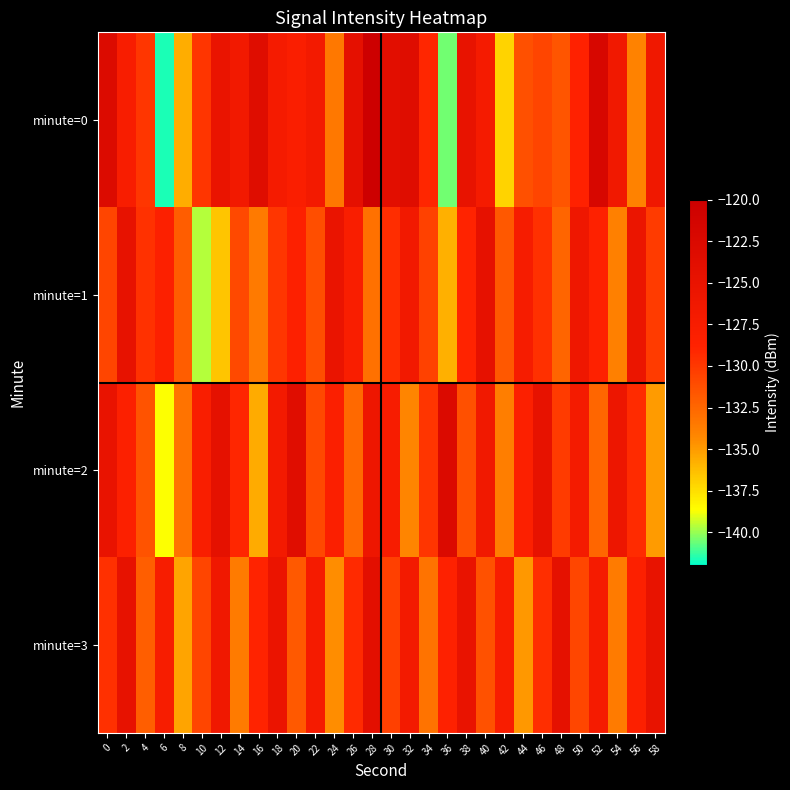

Reading left to right, what are all the values shown in this chart?

minute=0: 0=-122.9	2=-127.6	4=-129.9	6=-141.6	8=-135.7	10=-129.8	12=-125.2	14=-126.6	16=-123.4	18=-127.2	20=-127.9	22=-126.8	24=-133.4	26=-124.3	28=-120.2	30=-123.8	32=-123.4	34=-129.0	36=-140.5	38=-124.9	40=-127.1	42=-137.1	44=-131.3	46=-130.7	48=-131.5	50=-128.8	52=-122.0	54=-126.5	56=-134.0	58=-126.3
minute=1: 0=-130.7	2=-124.7	4=-129.7	6=-128.3	8=-132.0	10=-139.6	12=-136.5	14=-131.0	16=-133.5	18=-129.9	20=-128.5	22=-131.2	24=-125.3	26=-127.8	28=-133.1	30=-129.4	32=-126.7	34=-130.5	36=-135.8	38=-128.9	40=-124.6	42=-131.7	44=-127.3	46=-129.6	48=-132.4	50=-126.1	52=-128.7	54=-133.9	56=-125.5	58=-130.2
minute=2: 0=-125.1	2=-128.3	4=-131.5	6=-138.7	8=-133.2	10=-127.8	12=-124.4	14=-129.1	16=-135.6	18=-126.8	20=-123.5	22=-130.9	24=-128.2	26=-132.7	28=-125.9	30=-127.4	32=-134.1	34=-129.8	36=-122.6	38=-131.3	40=-126.5	42=-133.8	44=-128.4	46=-124.7	48=-130.2	50=-127.0	52=-132.5	54=-125.8	56=-129.3	58=-135.0
minute=3: 0=-129.6	2=-124.8	4=-132.1	6=-127.5	8=-135.3	10=-130.7	12=-126.2	14=-133.6	16=-128.9	18=-125.4	20=-131.8	22=-127.1	24=-134.5	26=-129.2	28=-124.1	30=-130.4	32=-126.8	34=-133.2	36=-128.6	38=-125.0	40=-131.4	42=-127.7	44=-134.9	46=-129.5	48=-124.4	50=-130.8	52=-127.2	54=-133.6	56=-128.3	58=-124.9